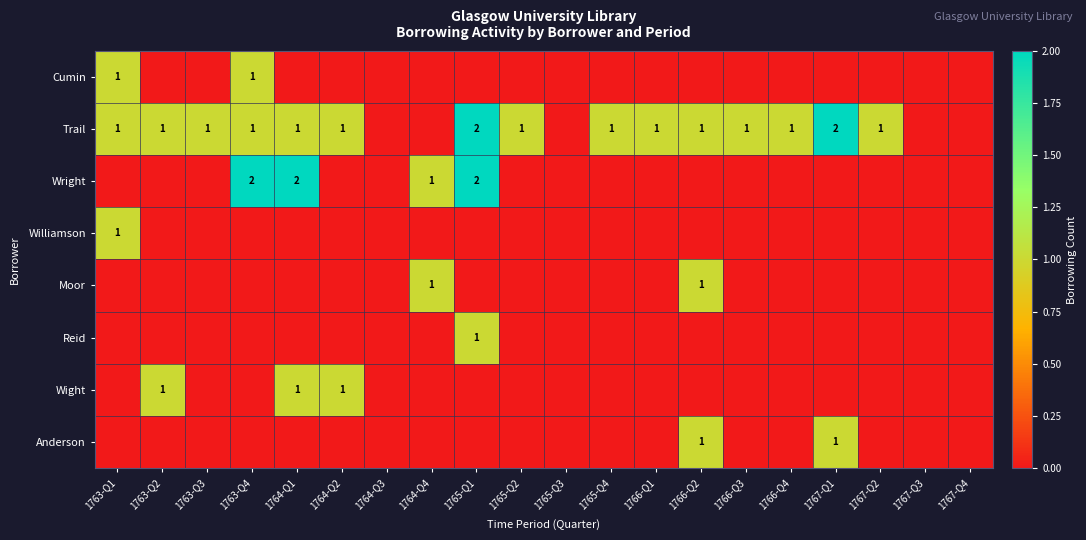

True or false: Wright has a value of 2 at 1765-Q1.

True